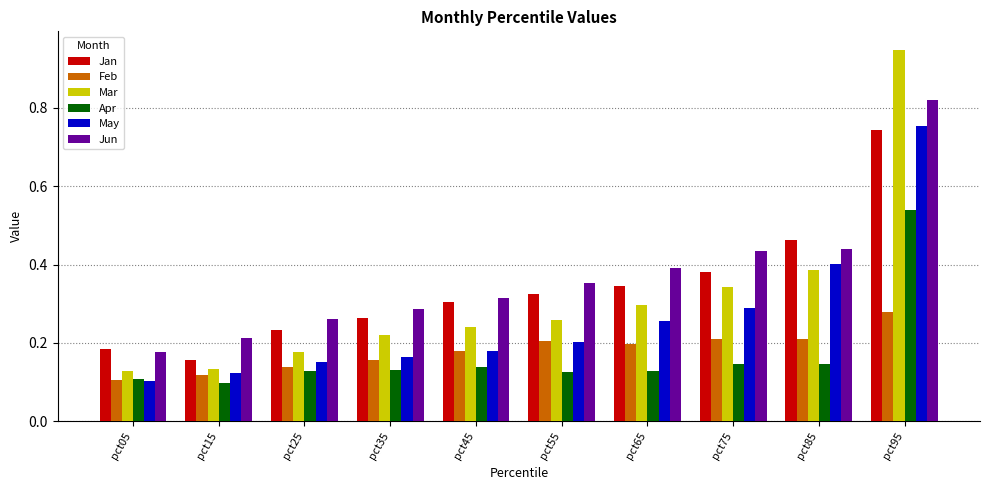

Is the value of Mar at pct25 greater than the value of May at pct15?

Yes